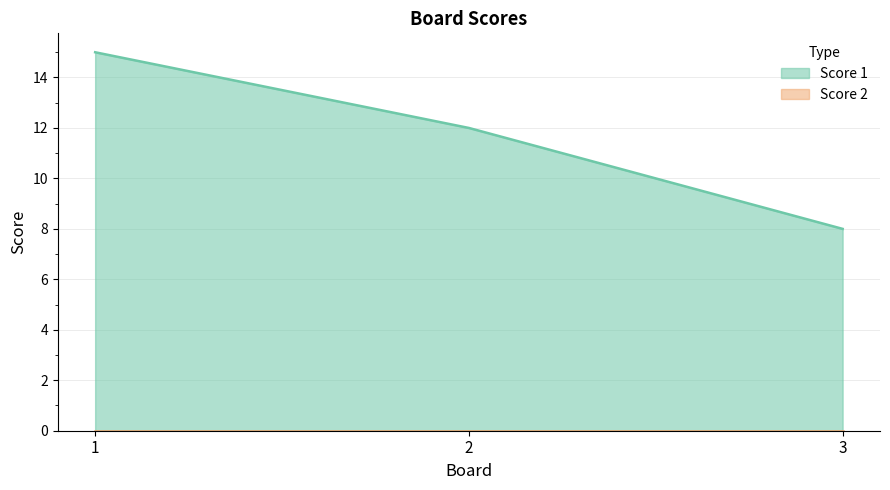

How many lines are shown in the chart?

2